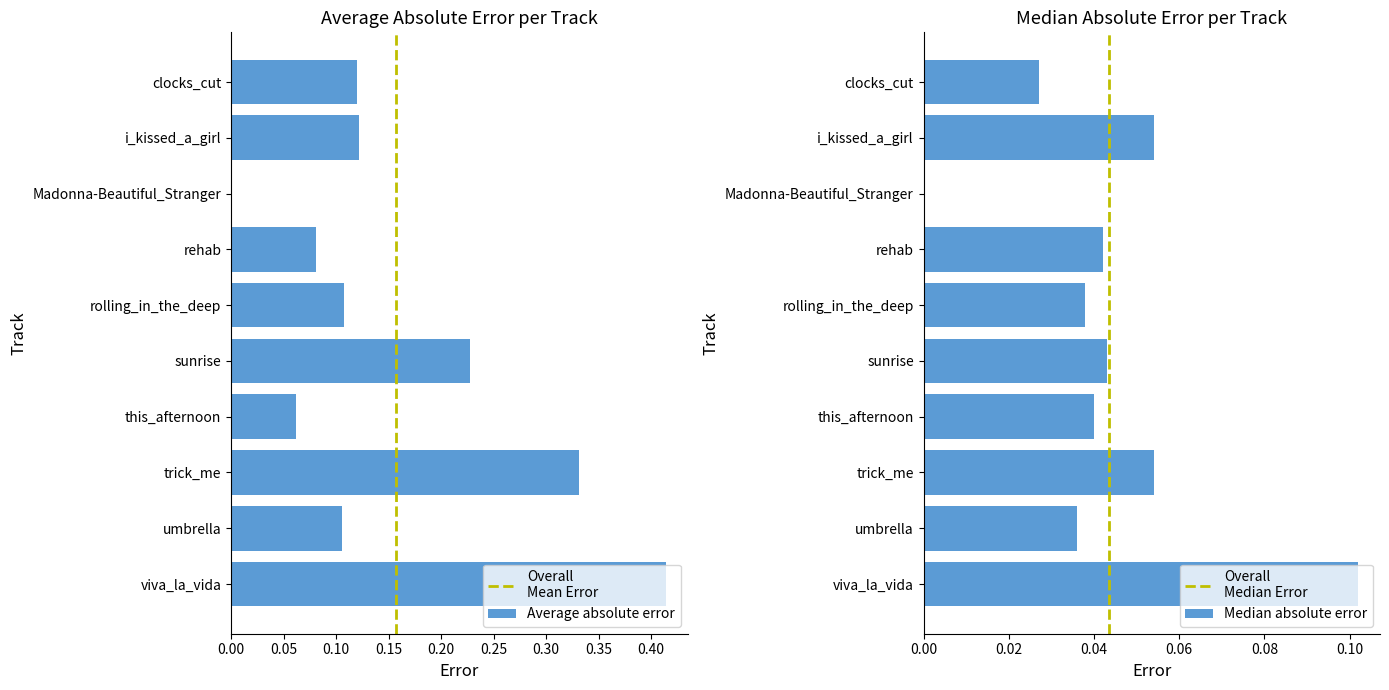

List the series in order of their peak value, lowest first.

Median absolute error, Average absolute error